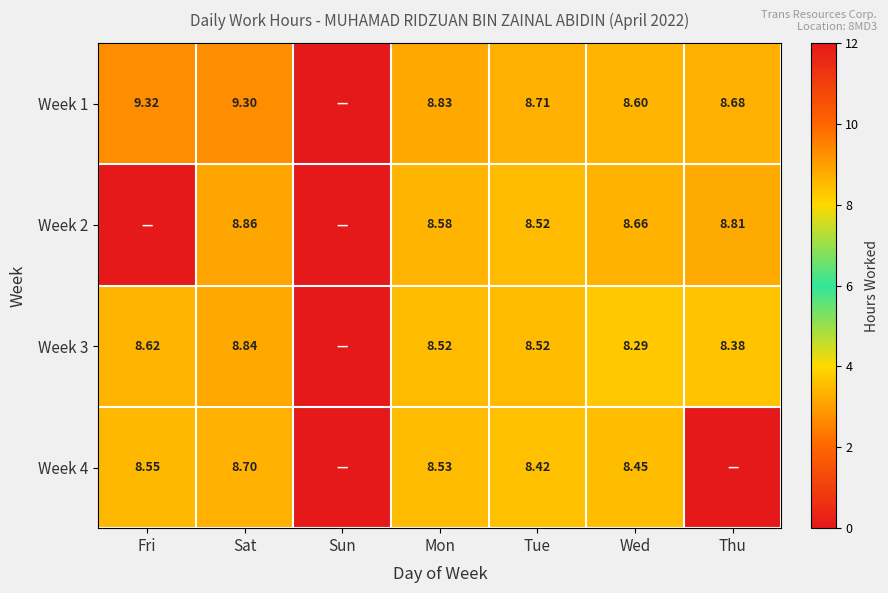

Between Sun and Mon, which is larger?

Mon